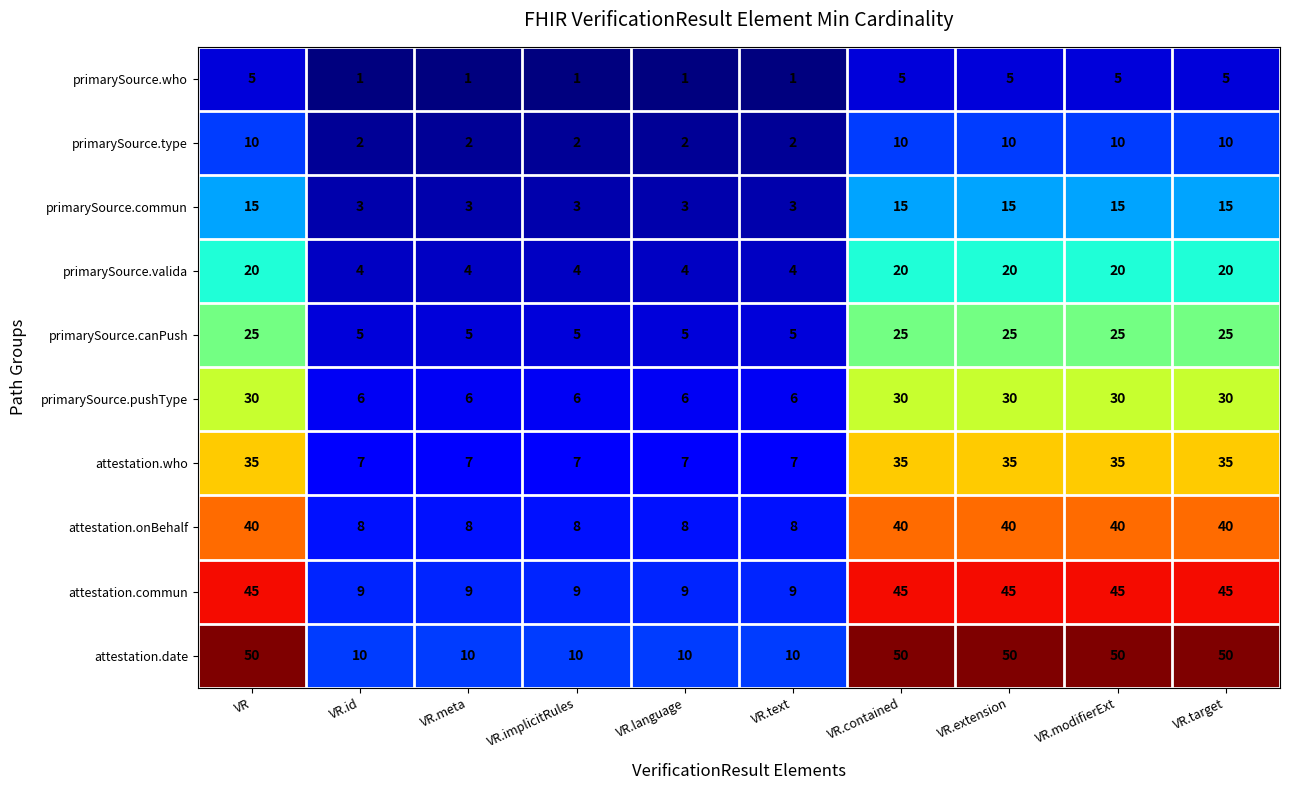

What is the difference between the second highest and minimum values in the primarySource.valida series?

16